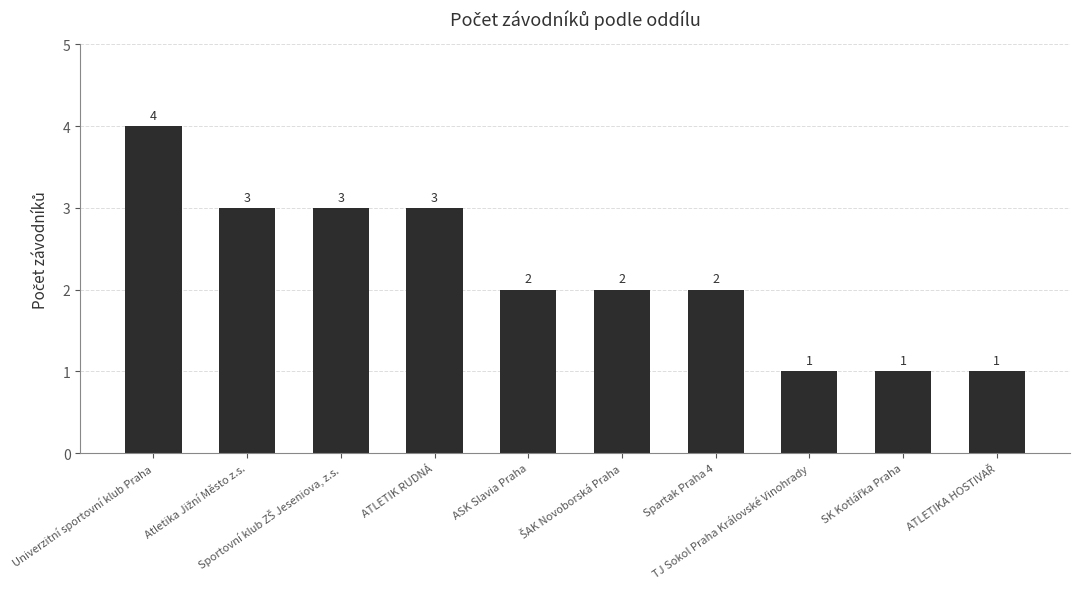

Reading left to right, transcribe all the data shown in this chart.

4	3	3	3	2	2	2	1	1	1